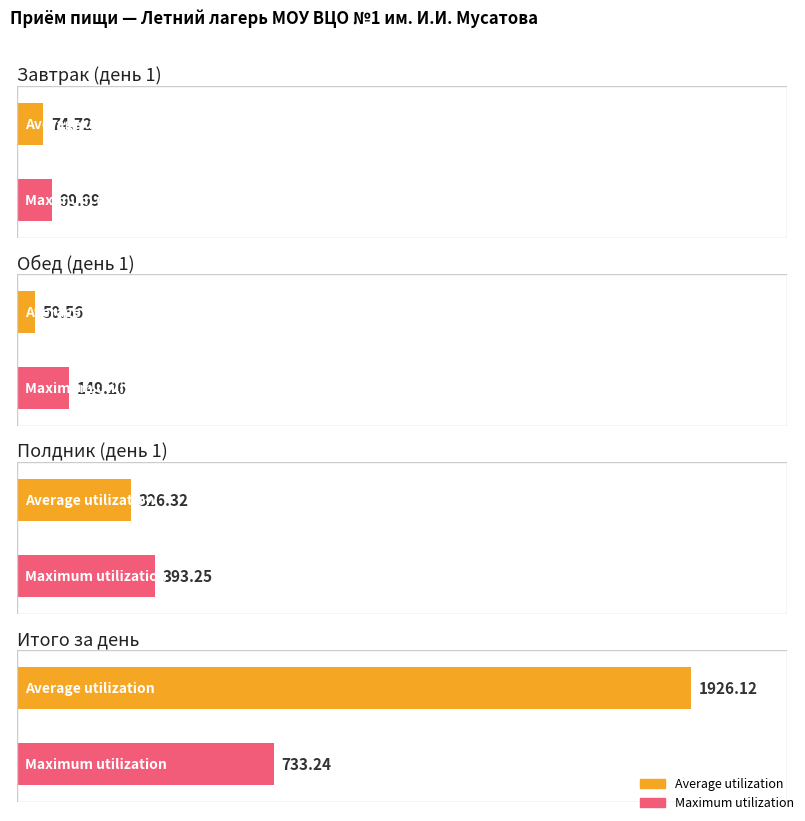

What is the smallest value displayed?

50.6